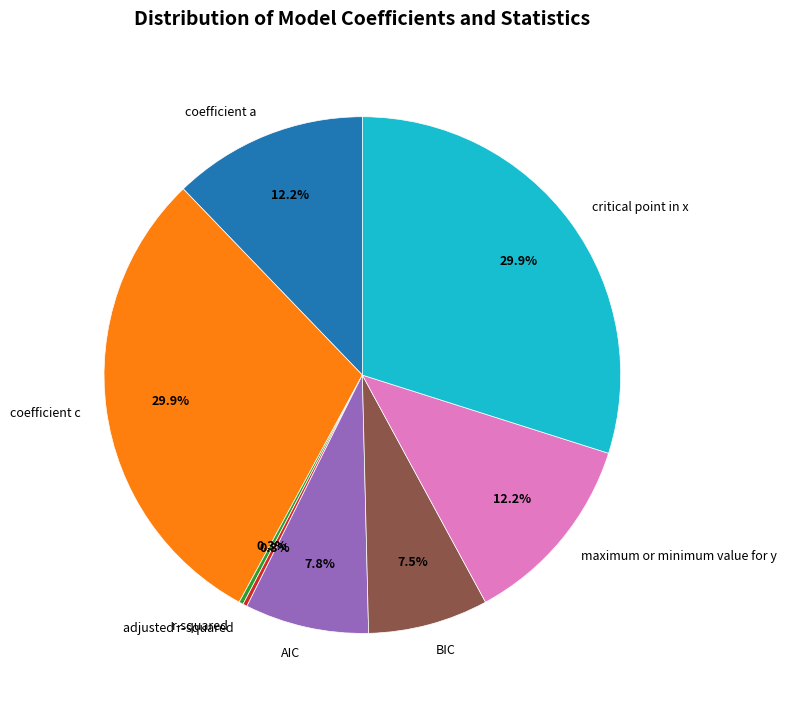

To the nearest percent, what is the combined percentage of coefficient c and critical point in x?

60%